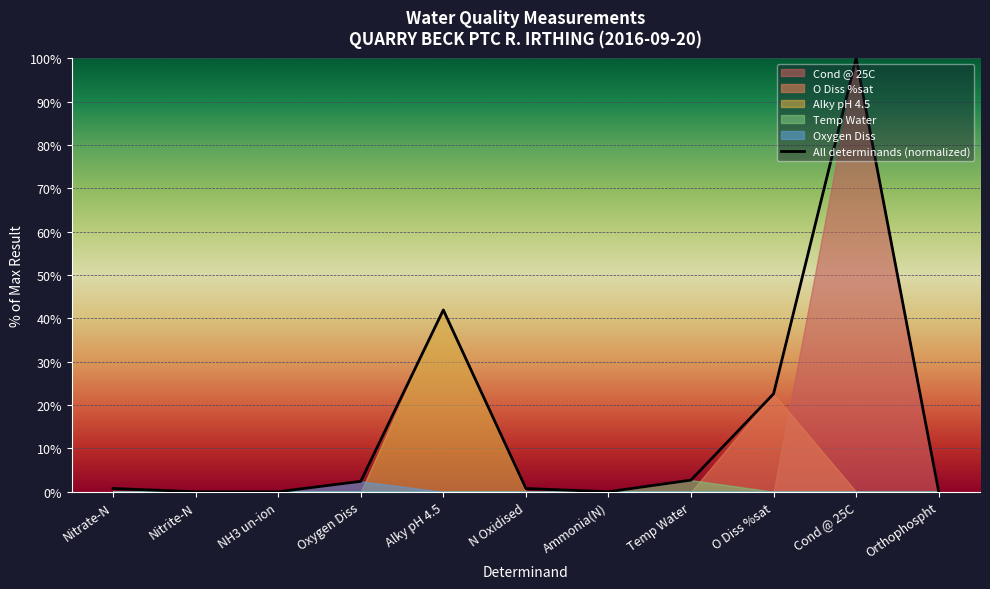

Reading right to left, what are all the values shown in this chart?

0.0	100.0	22.6	2.7	0.0	0.8	41.9	2.4	0.0	0.0	0.8